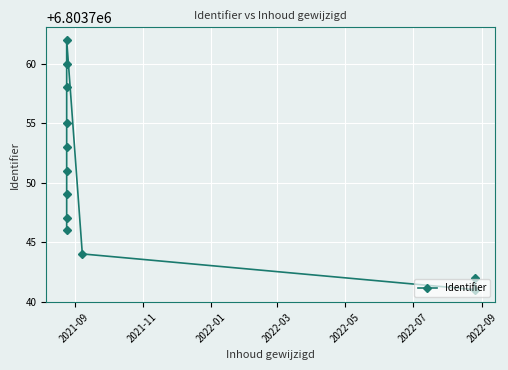

What is the smallest value displayed?

6803741